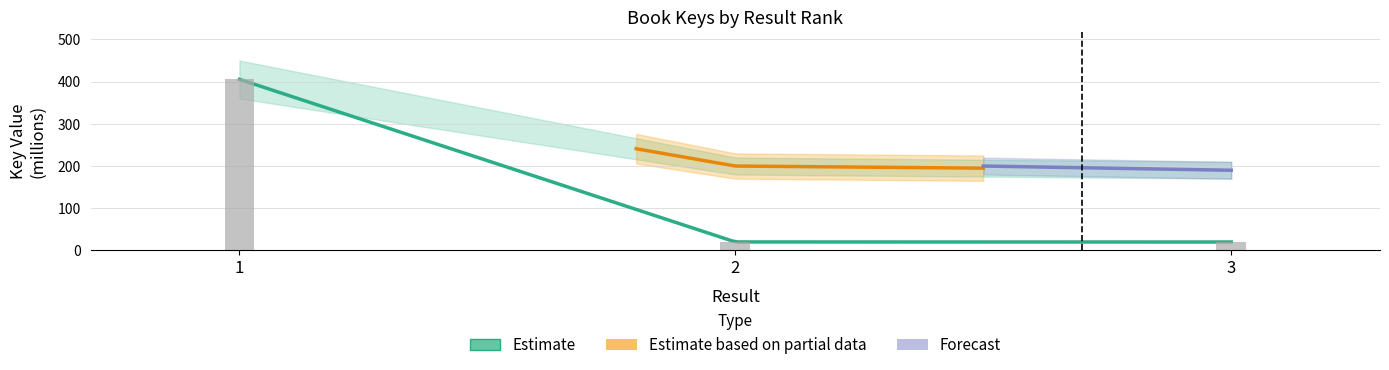

What is the difference between the values at 3 and 1?

385.4